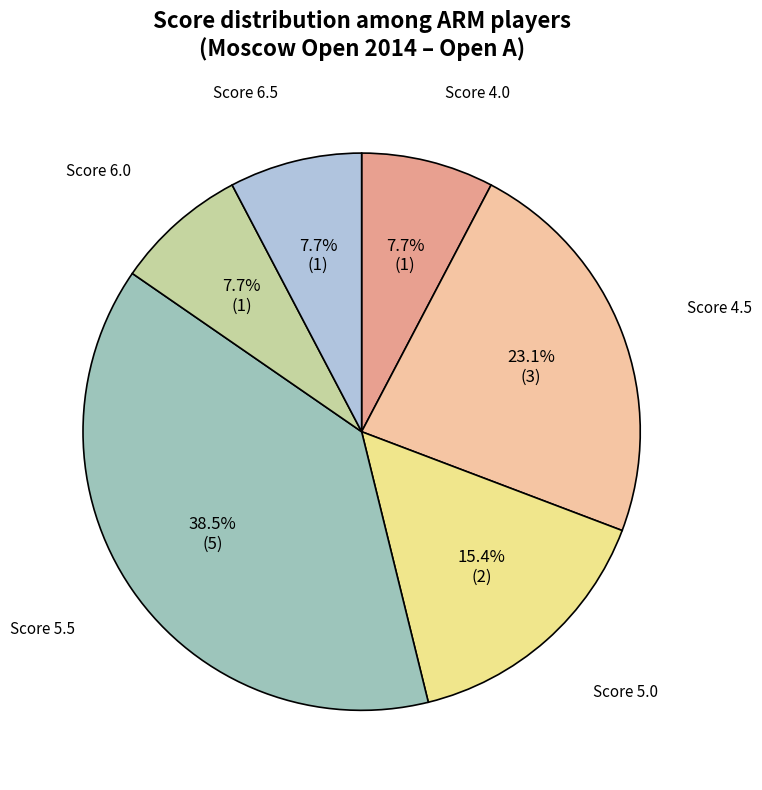

Count the number of slices in the pie.

6